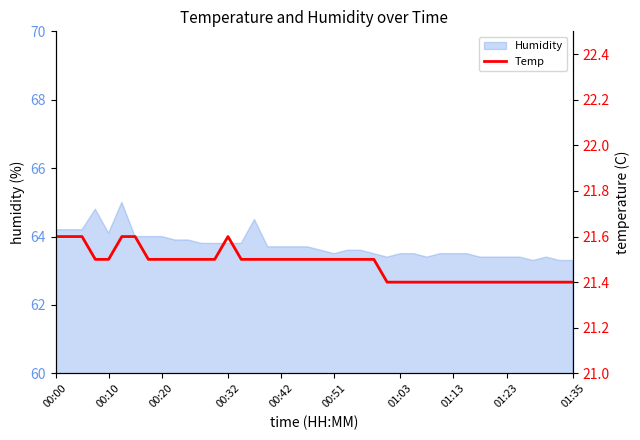

The value of Humidity at 01:35 is 63.3. True or false?

True